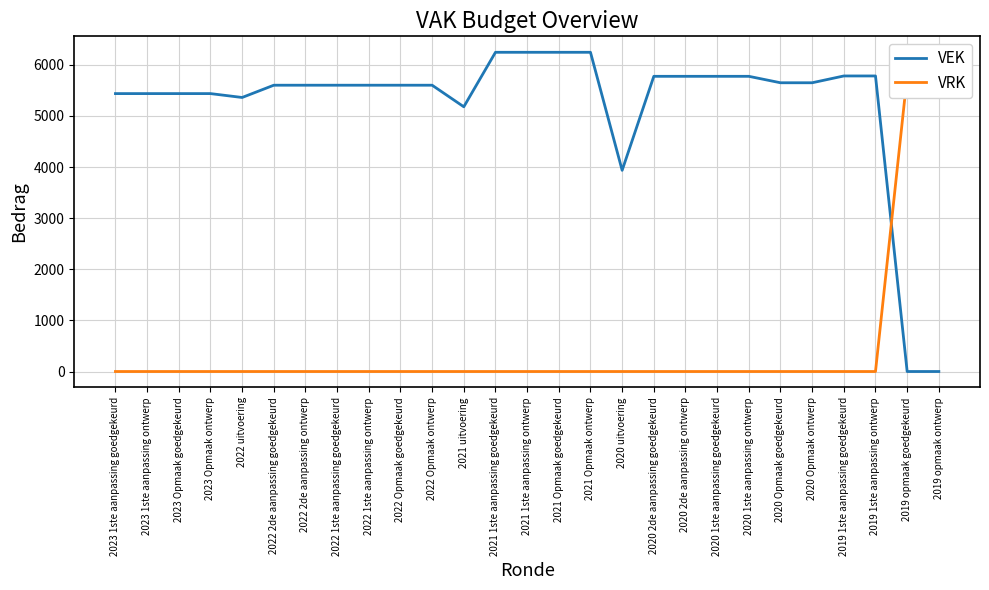

How many times do VRK and VEK cross each other?

1